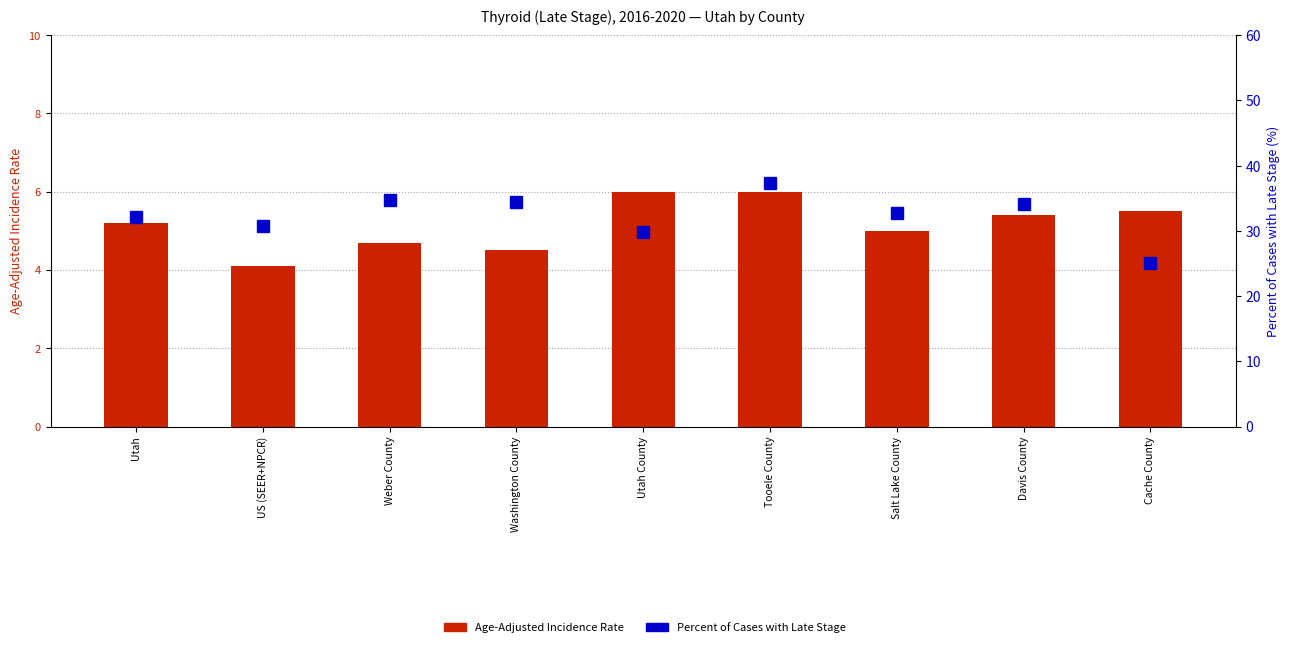

What is the label of the 7th bar from the right?

Weber County